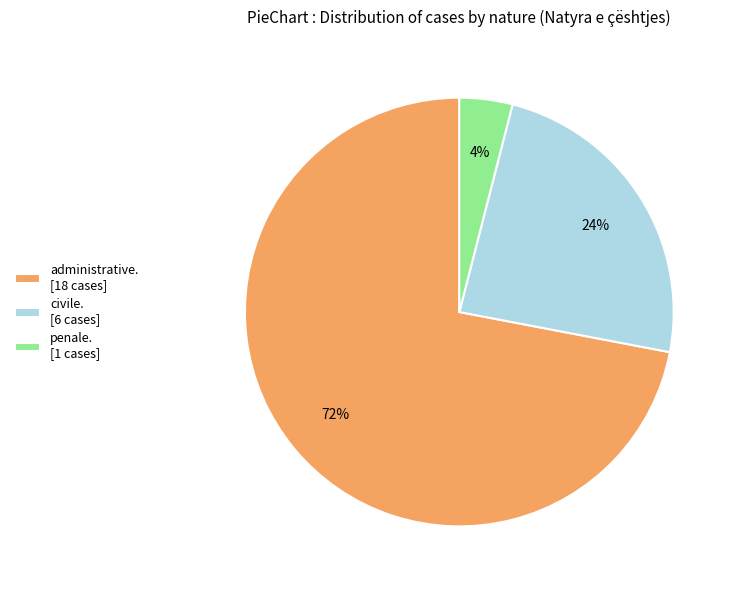

Is it true that civile. [6 cases] is 38% of the pie?

False